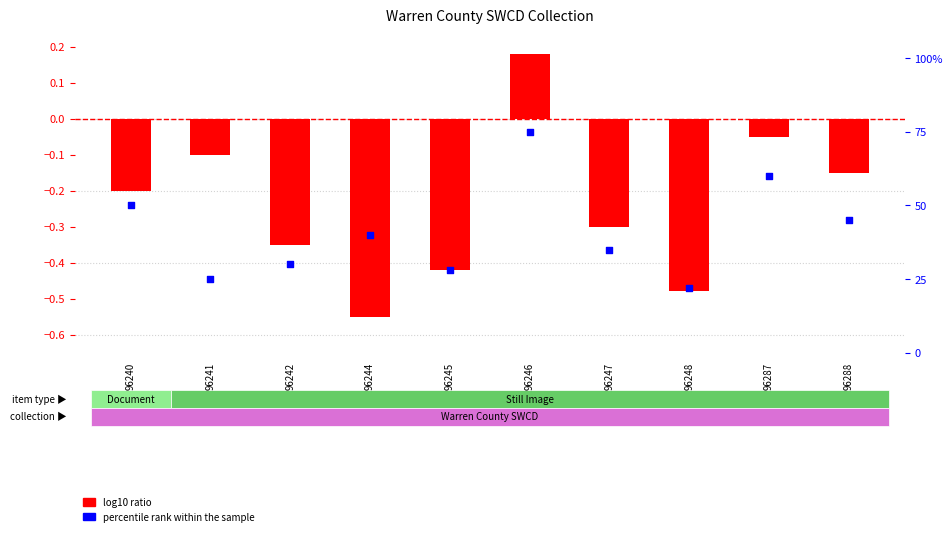

Which series contains the highest Y value?

percentile rank within the sample